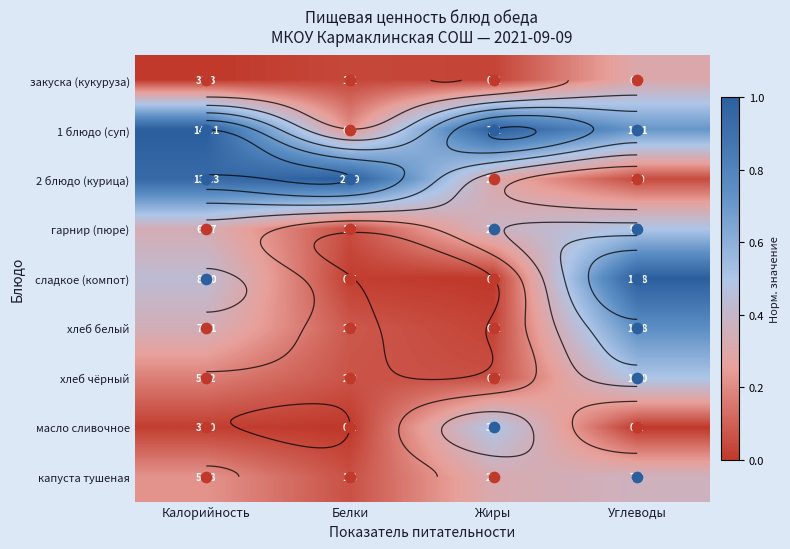

True or false: масло сливочное has a value of 0.0 at Углеводы.

True